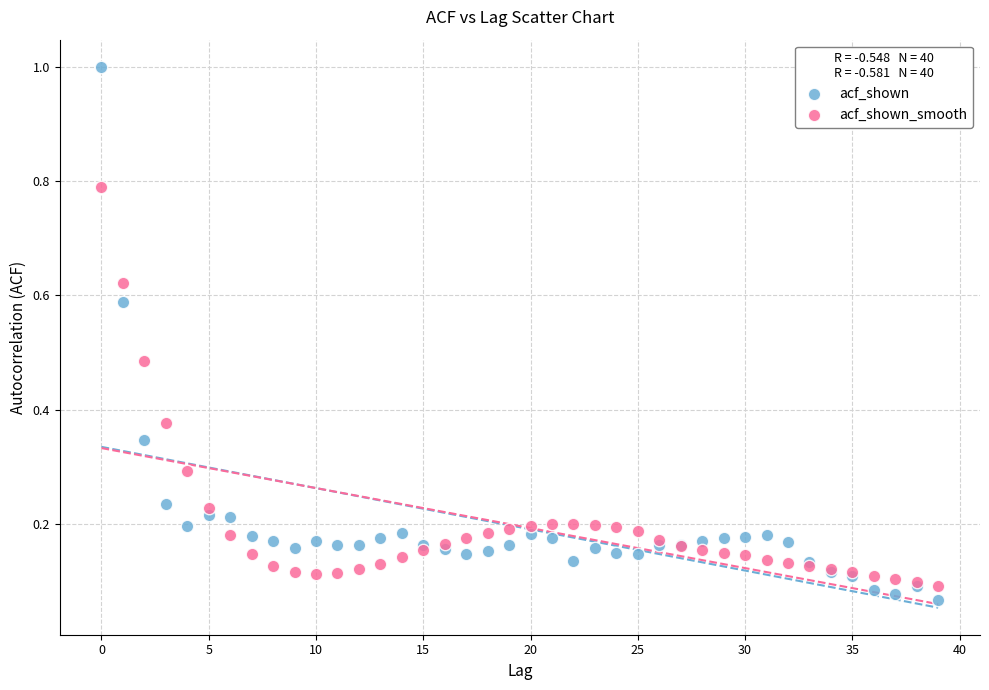

Which series contains the highest Y value?

acf_shown